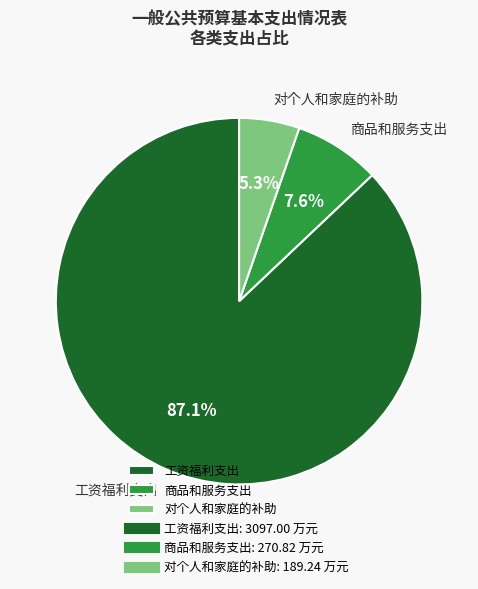

Which has a higher value, 工资福利支出 or 对个人和家庭的补助?

工资福利支出